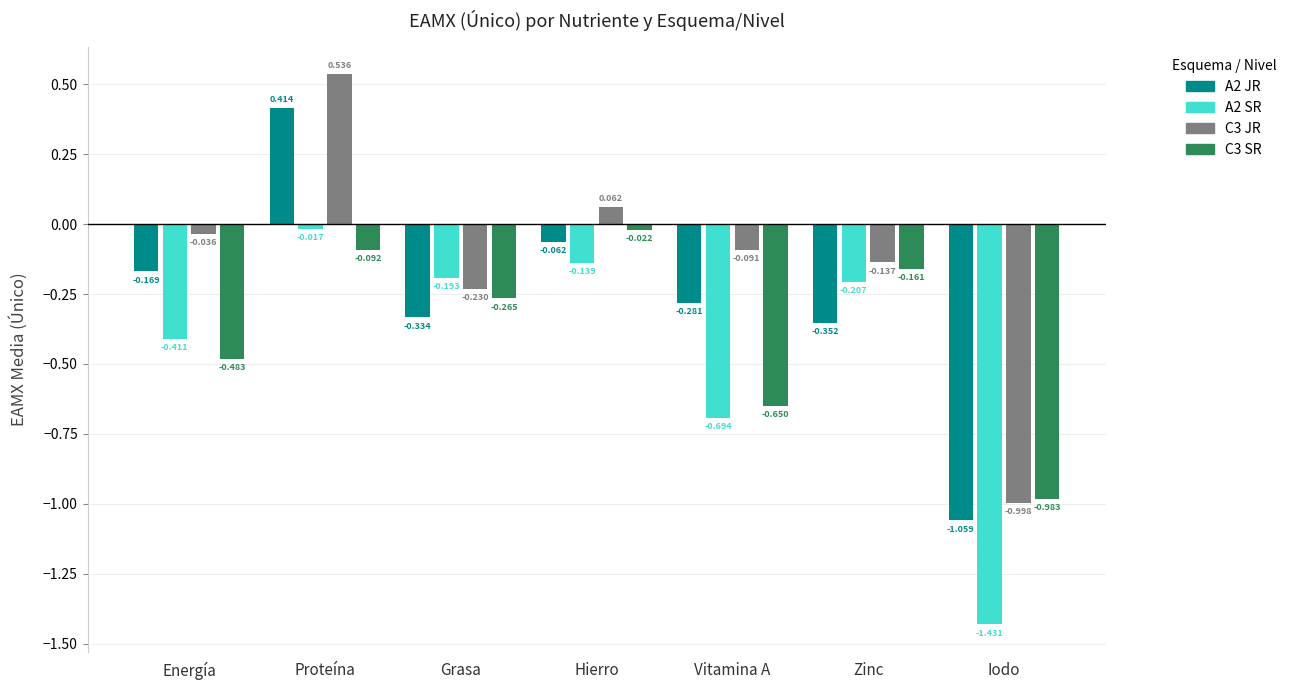

At which label does A2 SR reach its peak?

Proteína